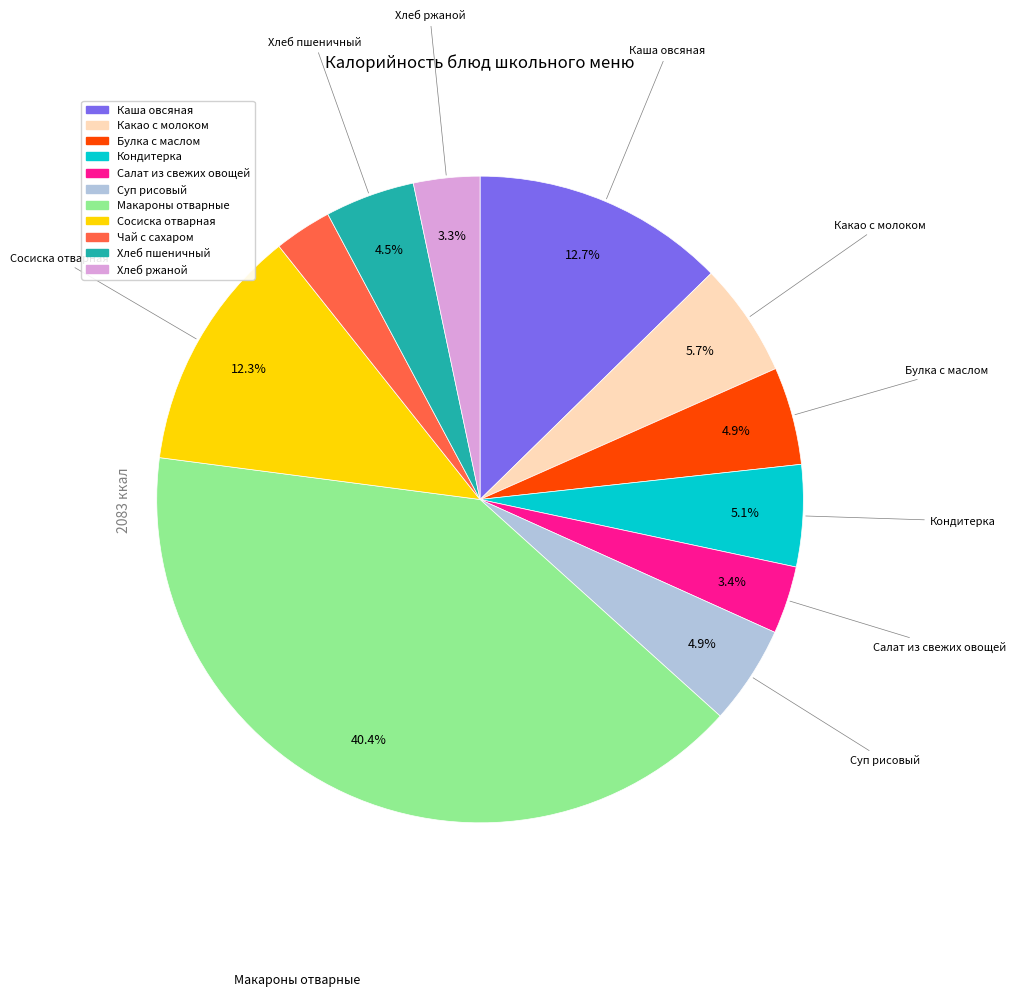

What percentage is the Булка с маслом slice, to the nearest percent?

5%